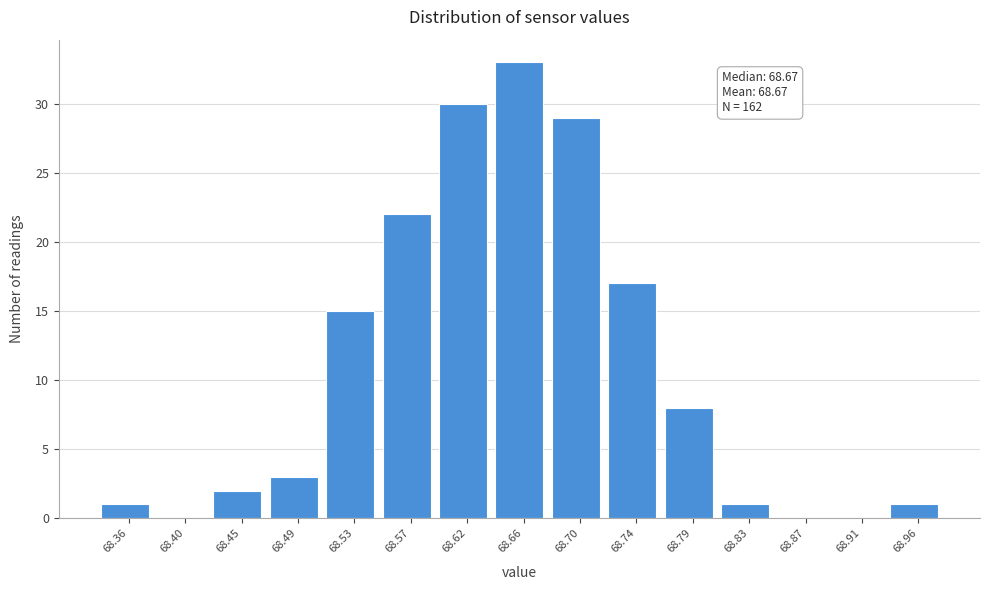

Reading right to left, list all the values displayed in this chart.

68.96=1	68.91=0	68.87=0	68.83=1	68.79=8	68.74=17	68.70=29	68.66=33	68.62=30	68.57=22	68.53=15	68.49=3	68.45=2	68.40=0	68.36=1